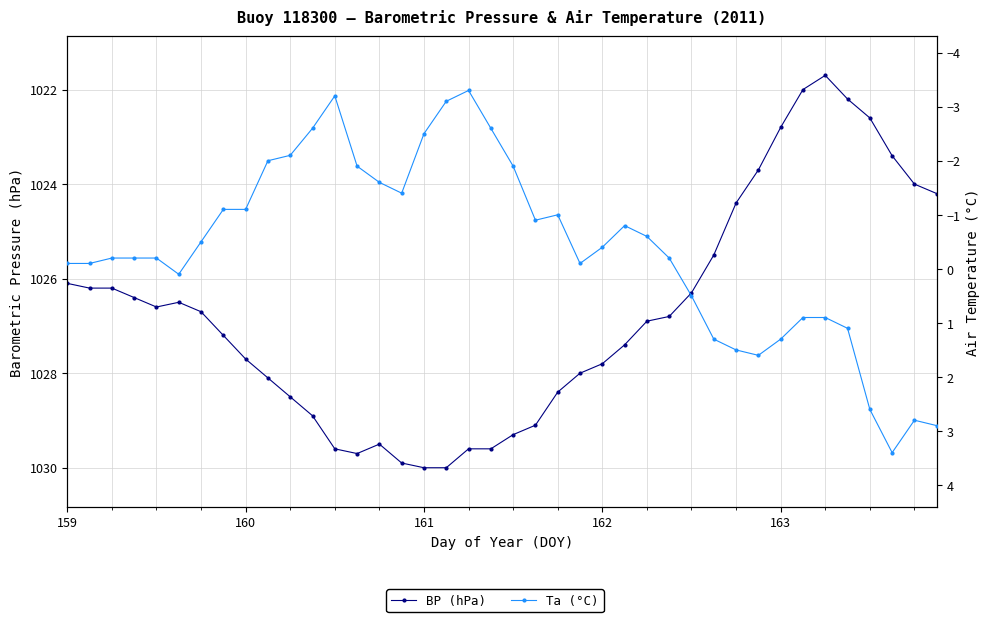

Count the number of categories in the chart.

40